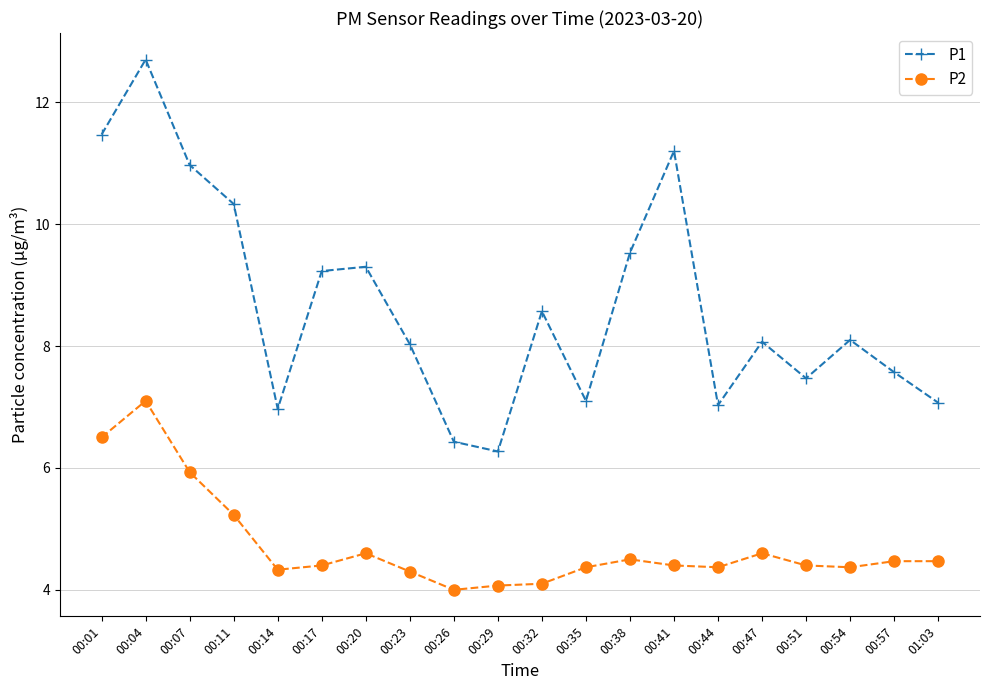

What is the highest value of the P1 series?

12.7